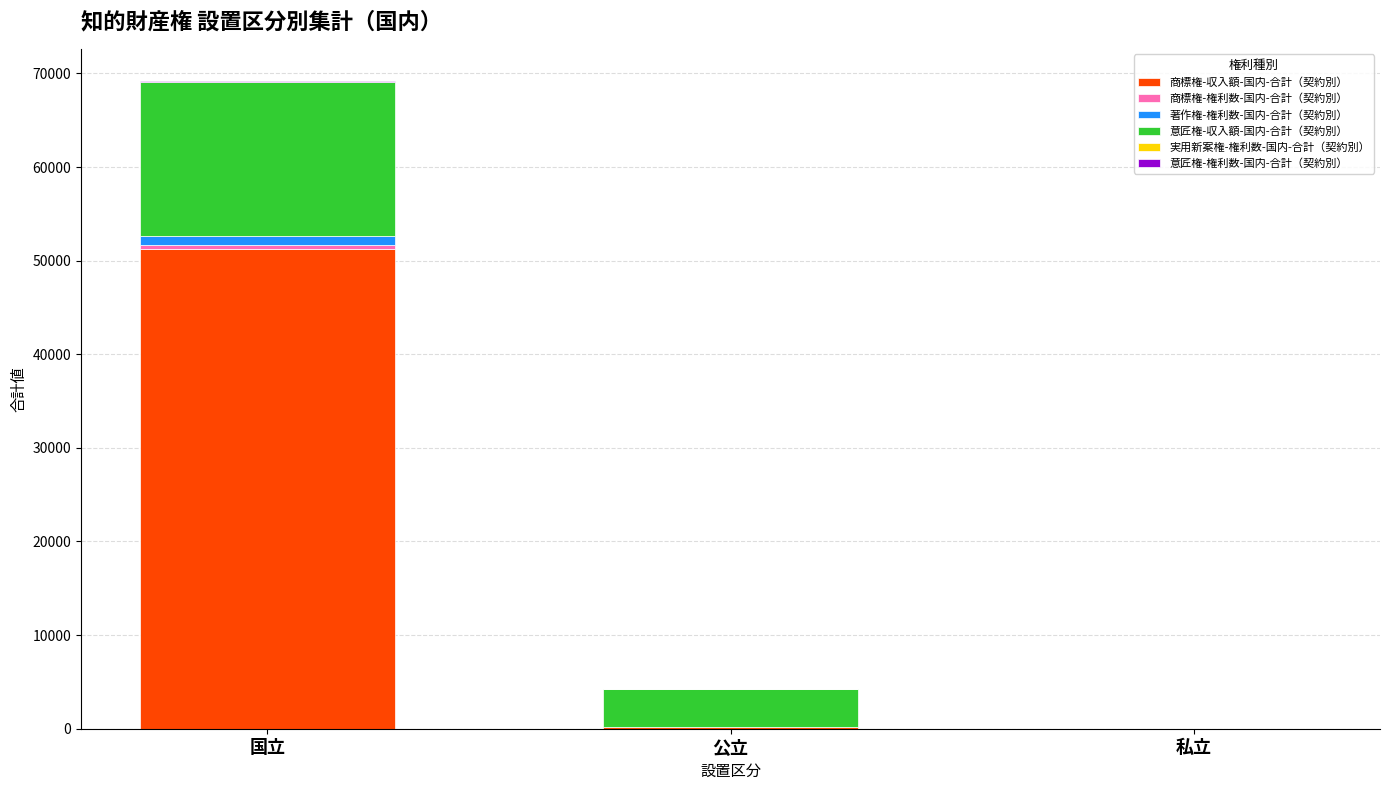

How many categories are shown in the chart?

3